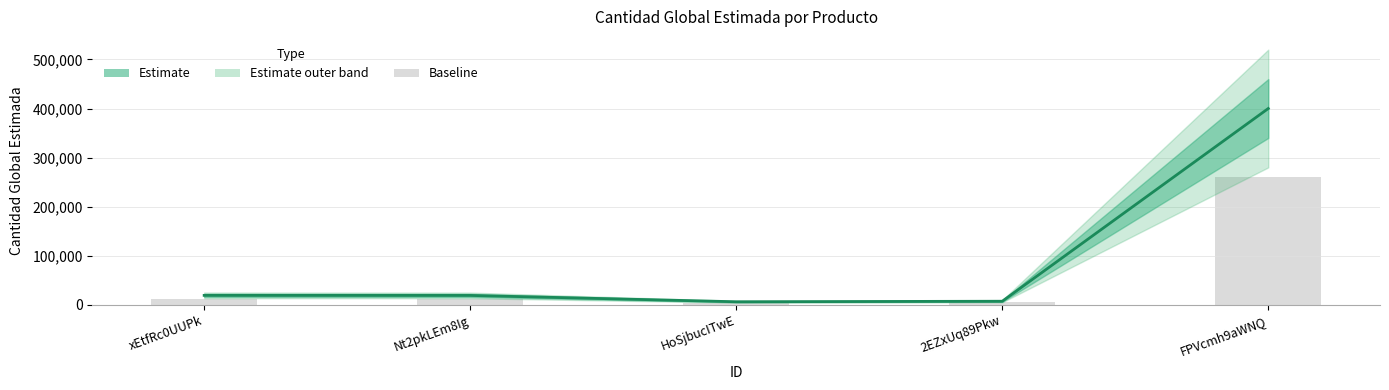

What is the label of the 3rd bar from the right?

HoSjbucITwE